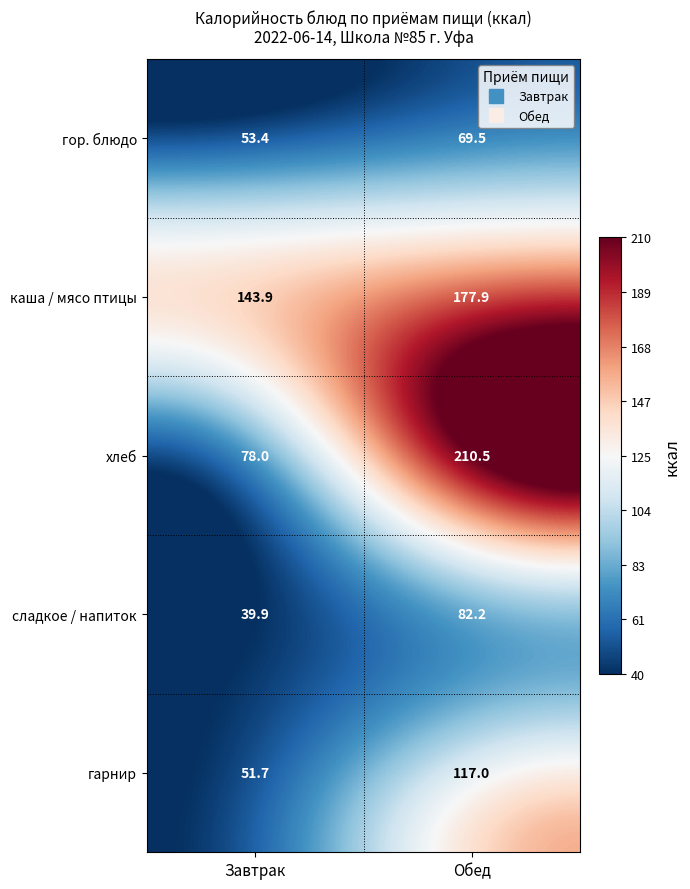

At which label does сладкое / напиток reach its peak?

Обед